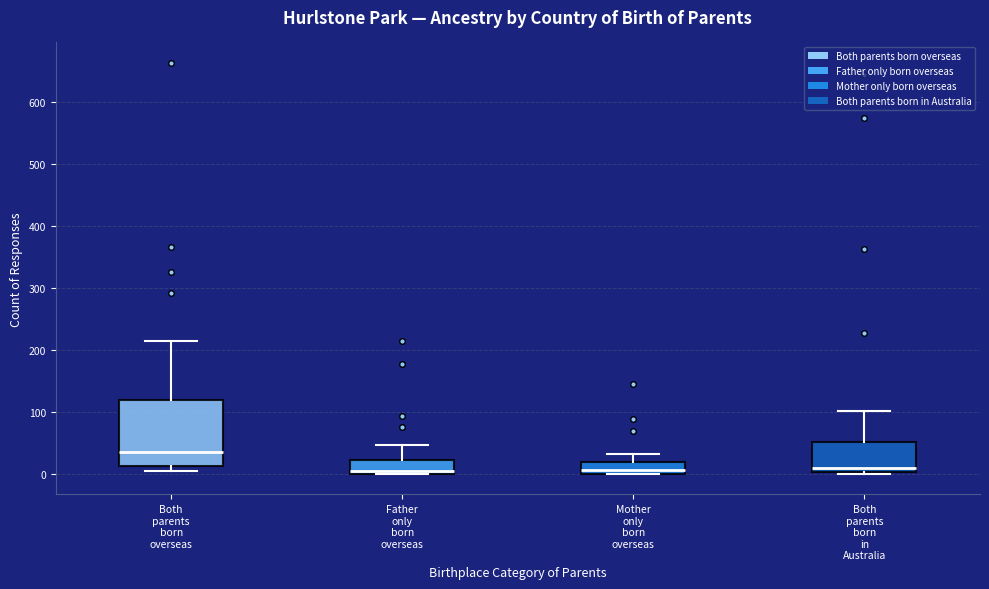

Where does the upper whisker of the box for Both parents born in Australia end on the y-axis? The values are not printed on the chart, so give them approximately, as read against the axis.

100